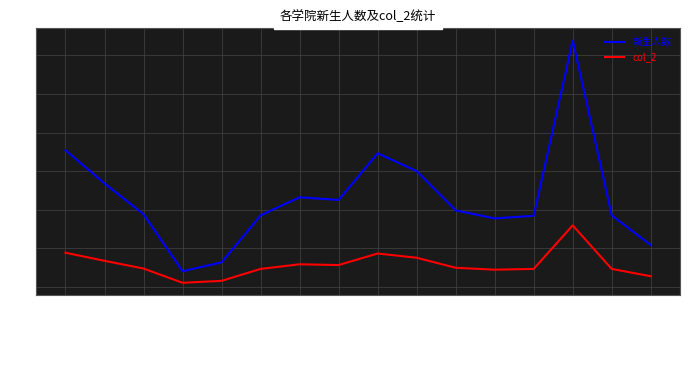

True or false: 新生人数 has a value of 611 at 计算机与软件学院.

False